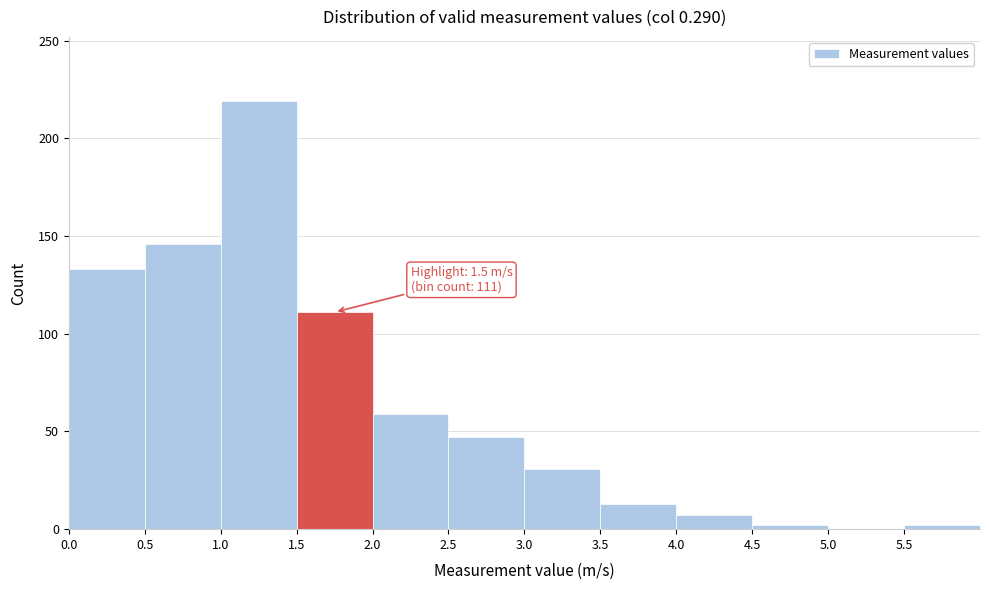

Over which range of the x-axis is the bar tallest?

1.0 to 1.5